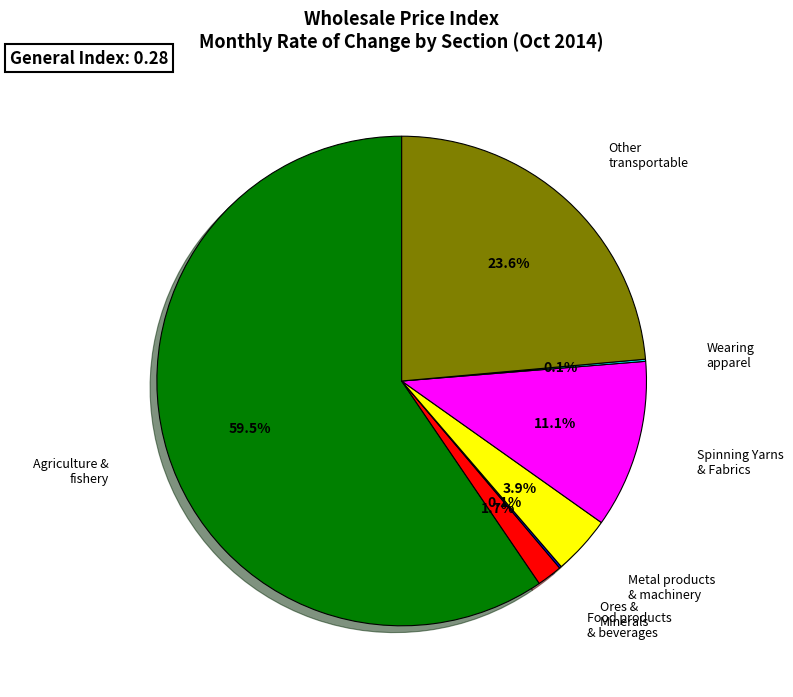

Does any single category account for the majority?

Yes